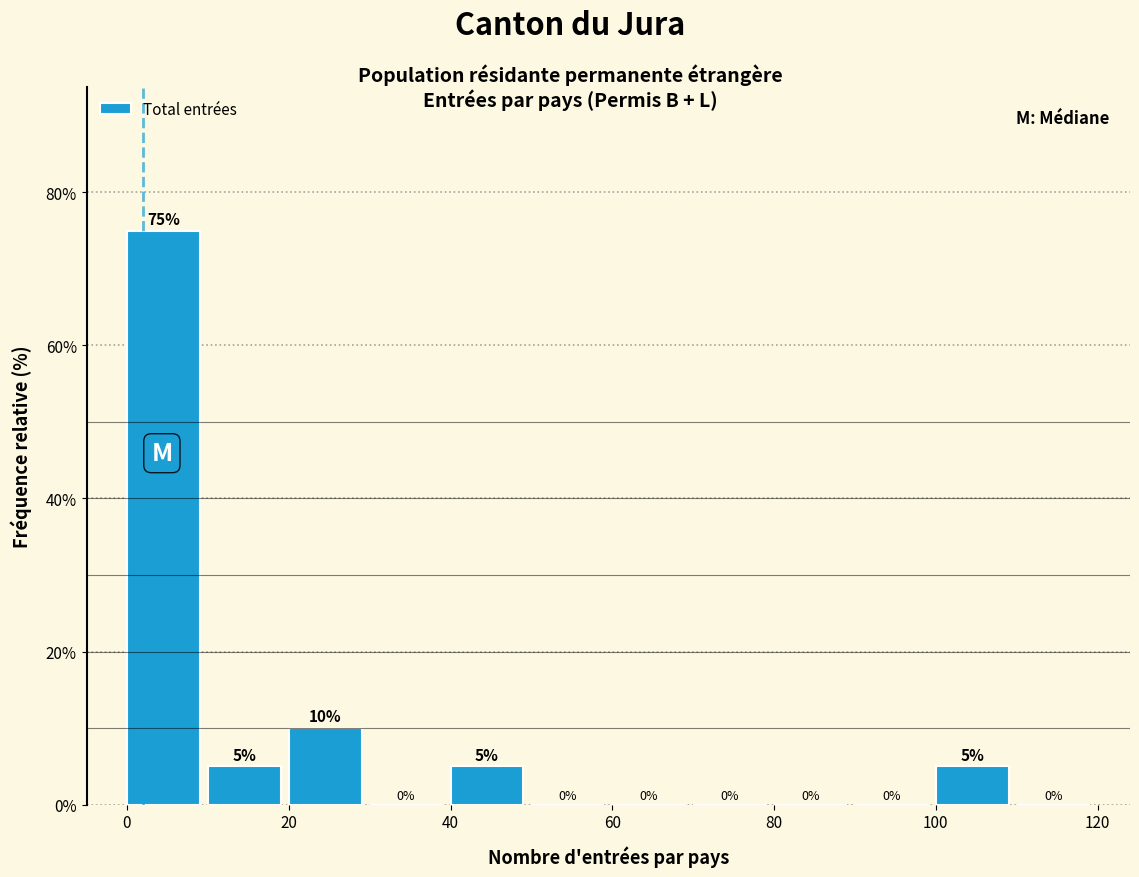

Which range on the x-axis has the tallest bar?

0 to 10